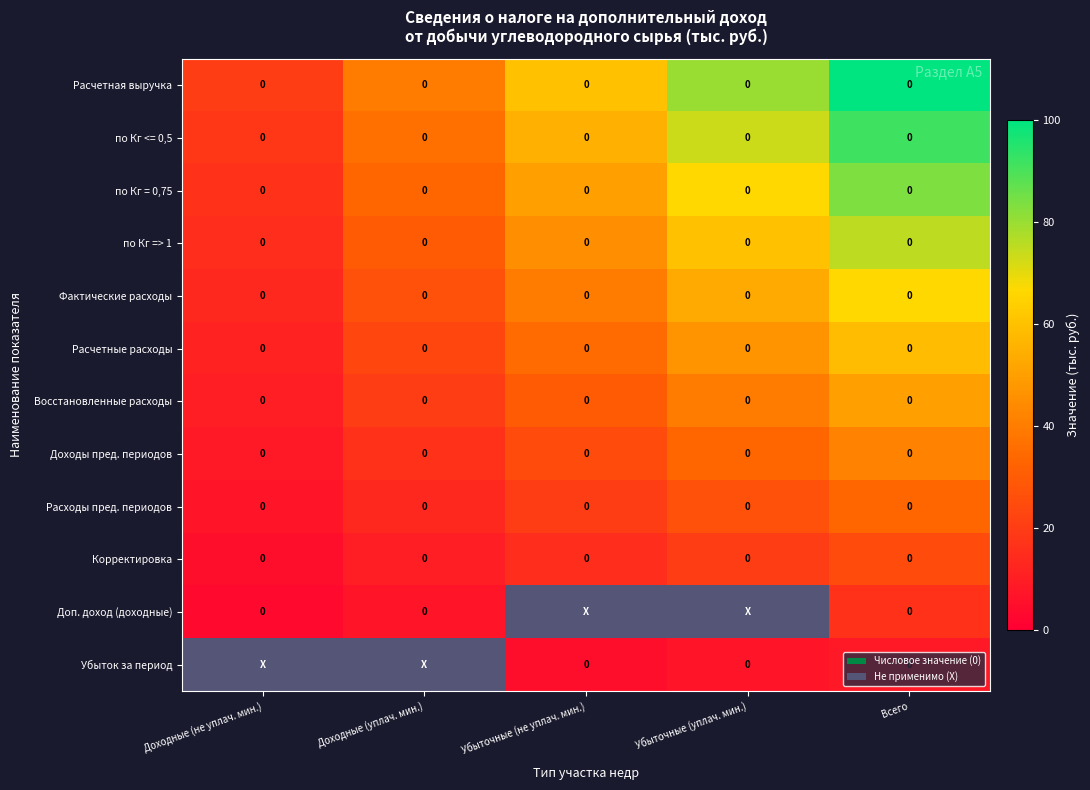

The value of по Кг = 0,75 at Доходные (не уплач. мин.) is 0. True or false?

True